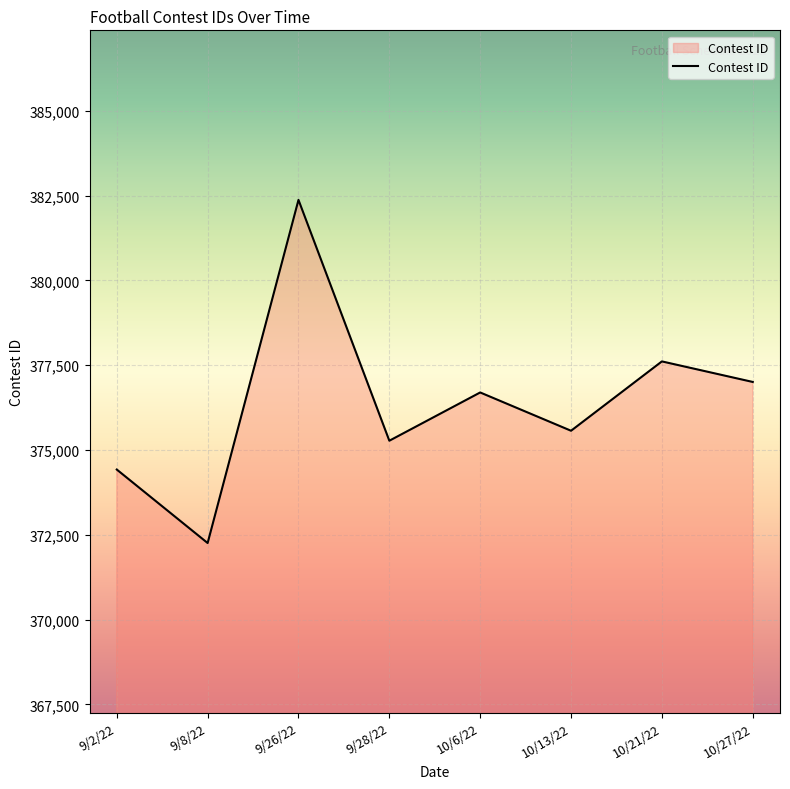

List the labels in order of value, smallest first.

9/8/22, 9/2/22, 9/28/22, 10/13/22, 10/6/22, 10/27/22, 10/21/22, 9/26/22